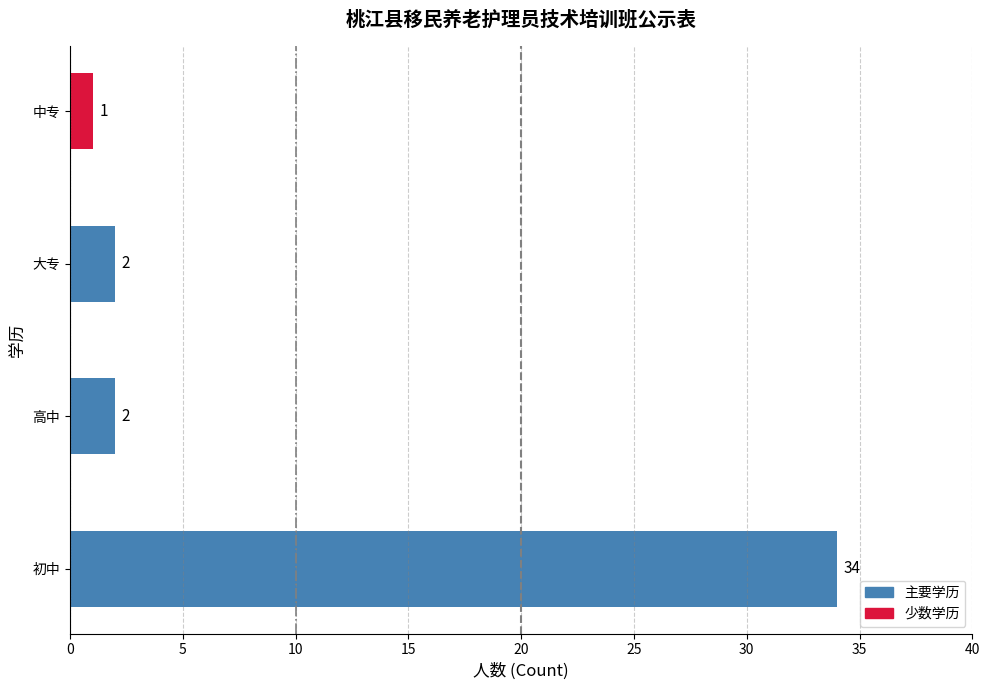

What is the ratio of the value at 中专 to the value at 高中?

0.5